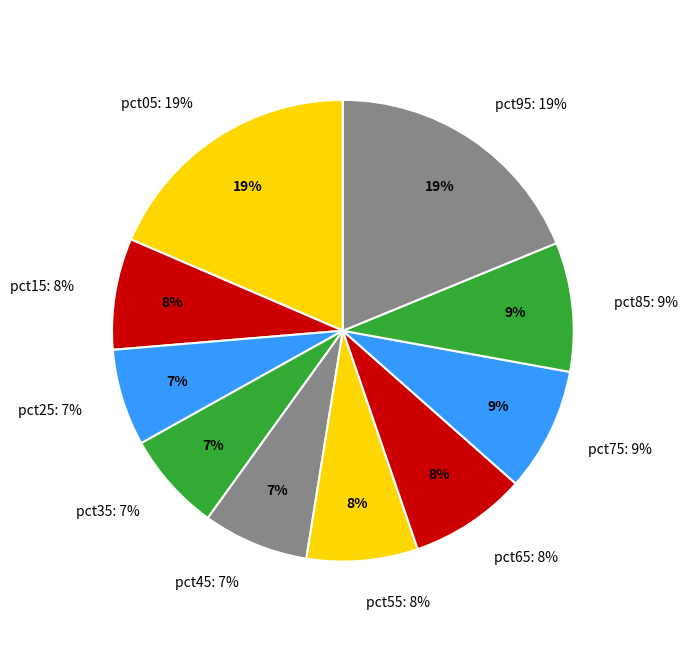

Which category has the biggest portion of the pie?

pct95